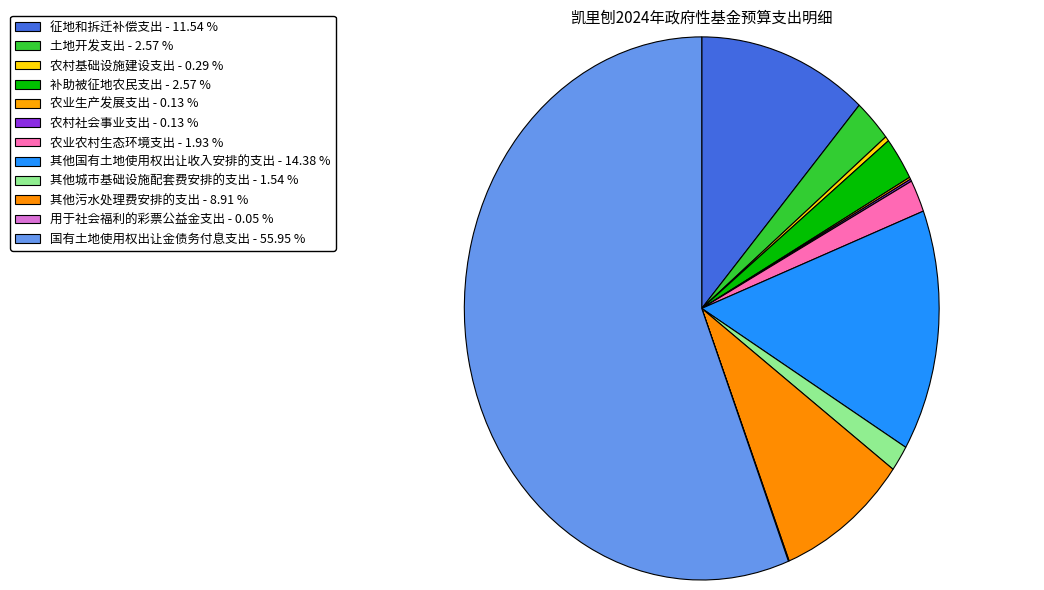

To the nearest percent, what is the difference between the largest and smallest slice percentages?

56%